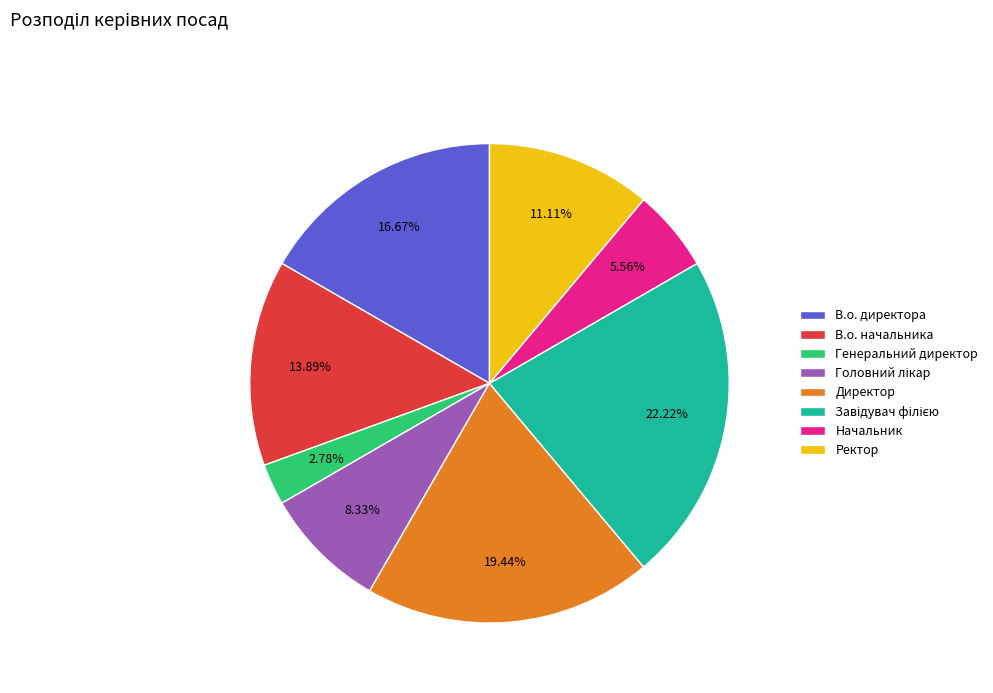

What is the smallest slice in the pie chart?

Генеральний директор